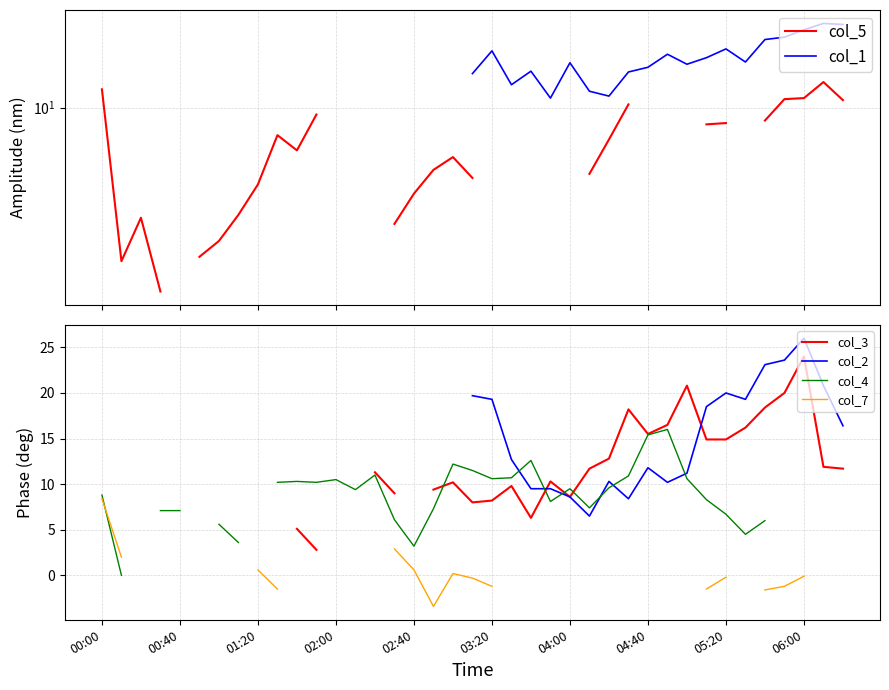

What are all the series names shown in the legend?

col_5, col_1, col_3, col_2, col_4, col_7